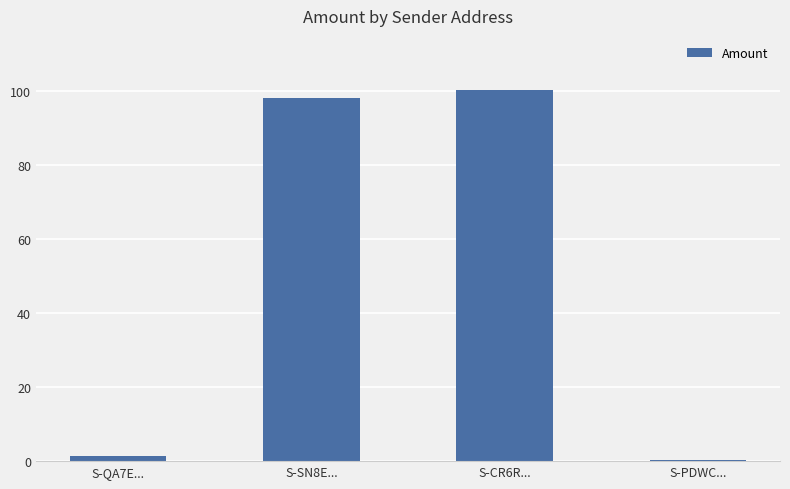

True or false: the data shows 1.3 at S-QA7E....

True